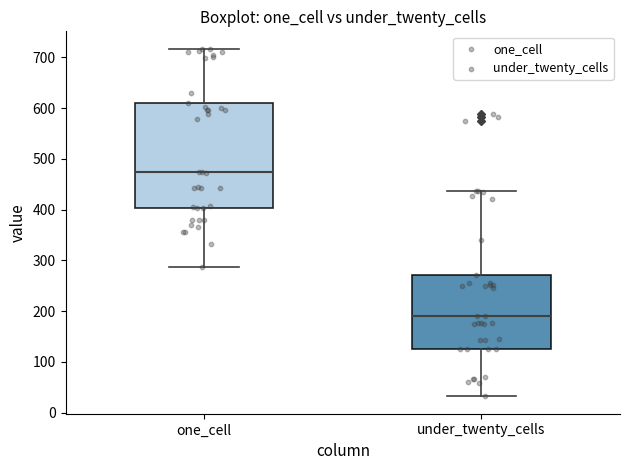

Which box has the highest median line?

one_cell